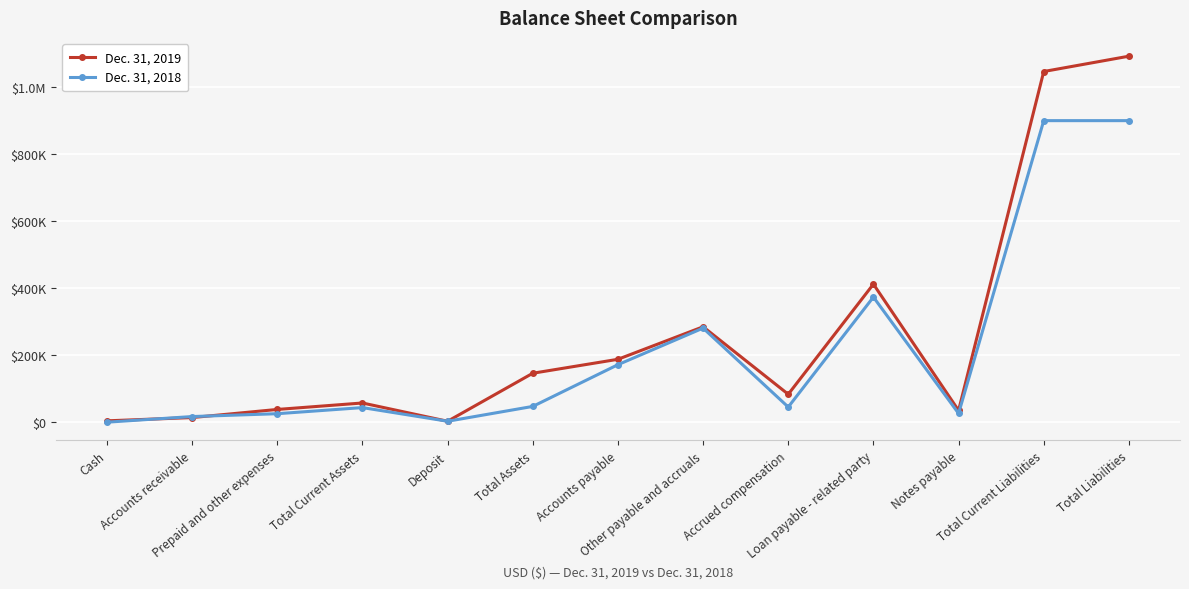

What are all the series names shown in the legend?

Dec. 31, 2019, Dec. 31, 2018